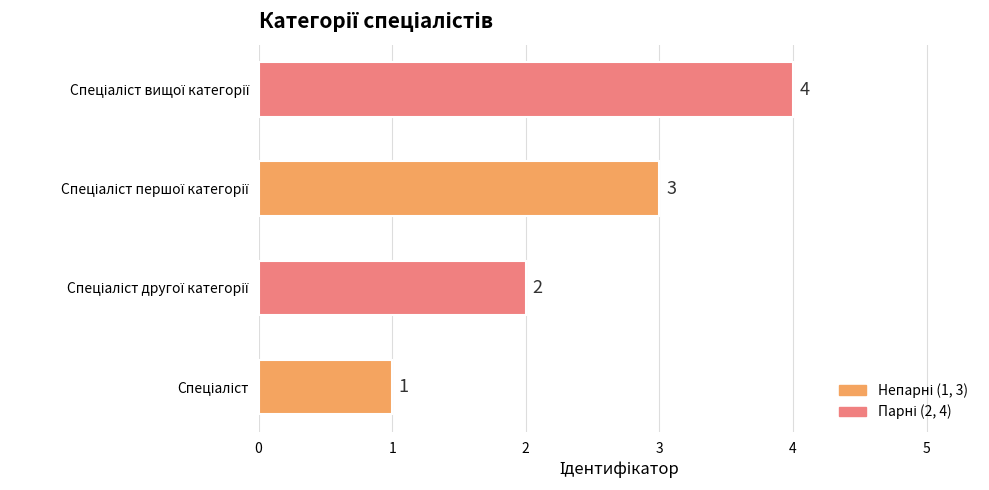

How many values are between 2 and 4?

3